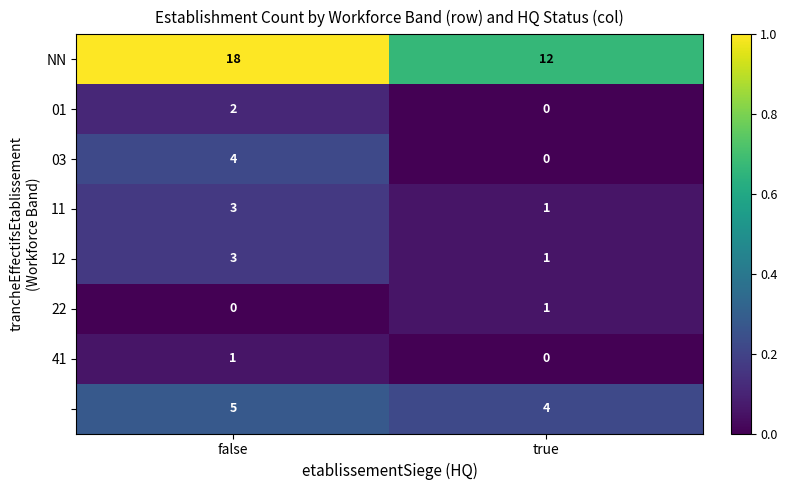

What is the spread (max minus min) of values at false?

18